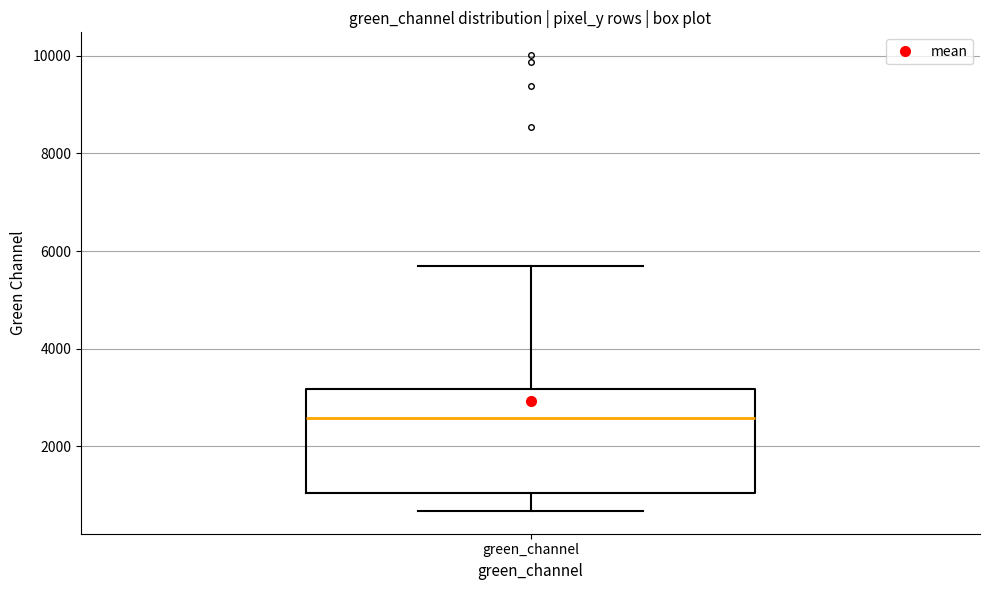

Transcribe this box plot: give where the median line is, the range the box spans, and where the two whiskers end, as read against the y-axis. The values are not printed on the chart, so give them approximately, as read against the axis.

median 2600, box 1000 to 3200, whiskers 600 to 5800